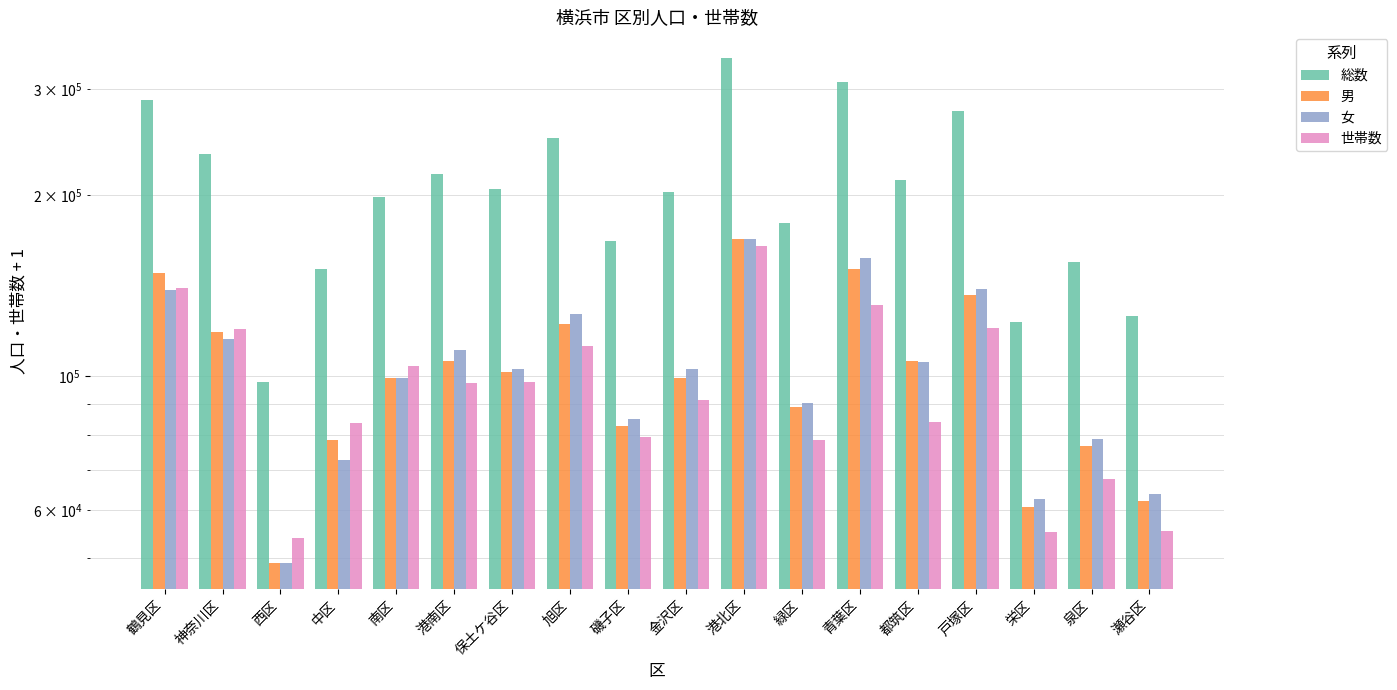

How many bars are there in each group?

4